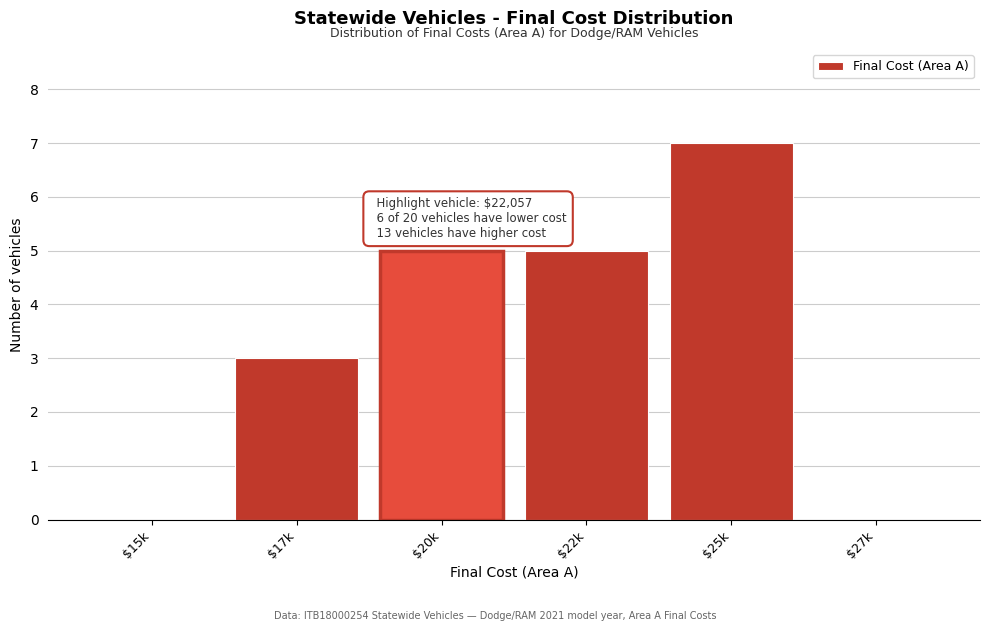

What is the maximum value shown in the chart?

7